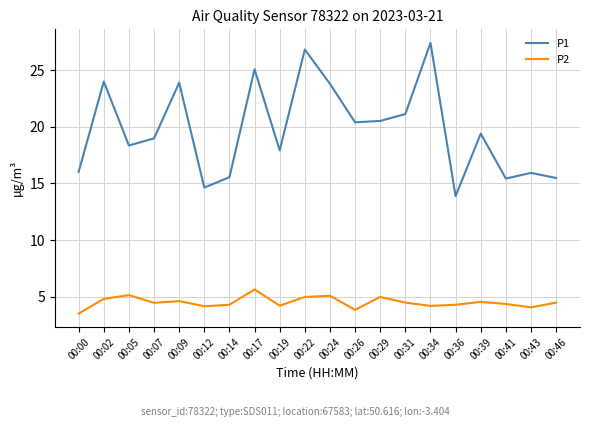

The P1 series shows 18.3 at 00:36. True or false?

False